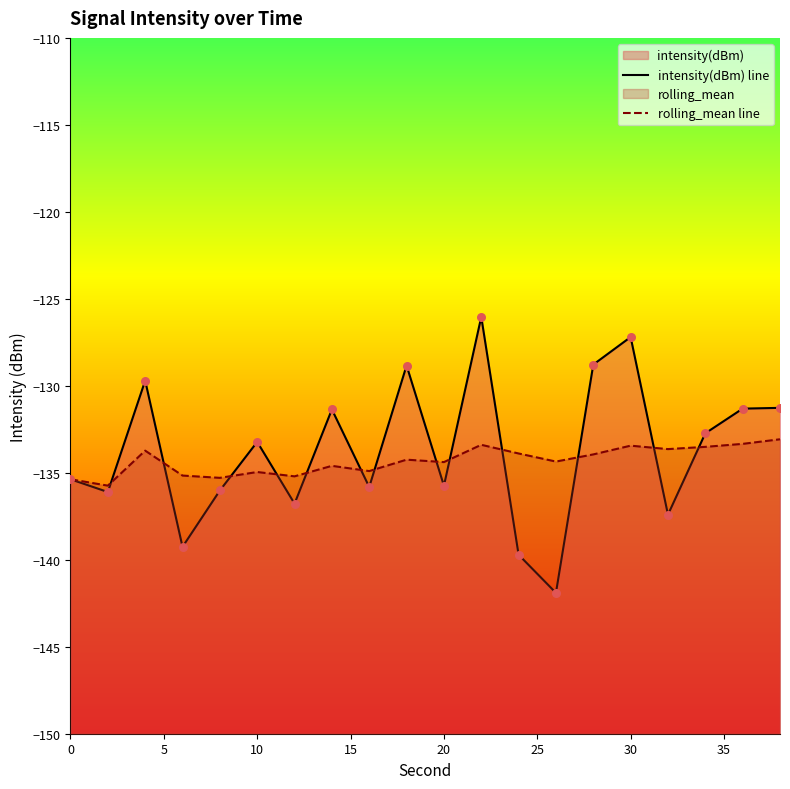

Which series has the widest spread of Y values?

intensity(dBm) line